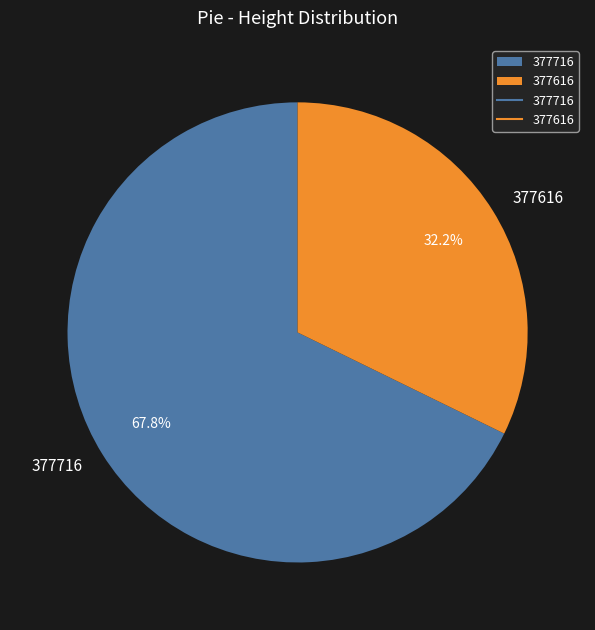

What percentage is the 377716 slice, to the nearest percent?

68%